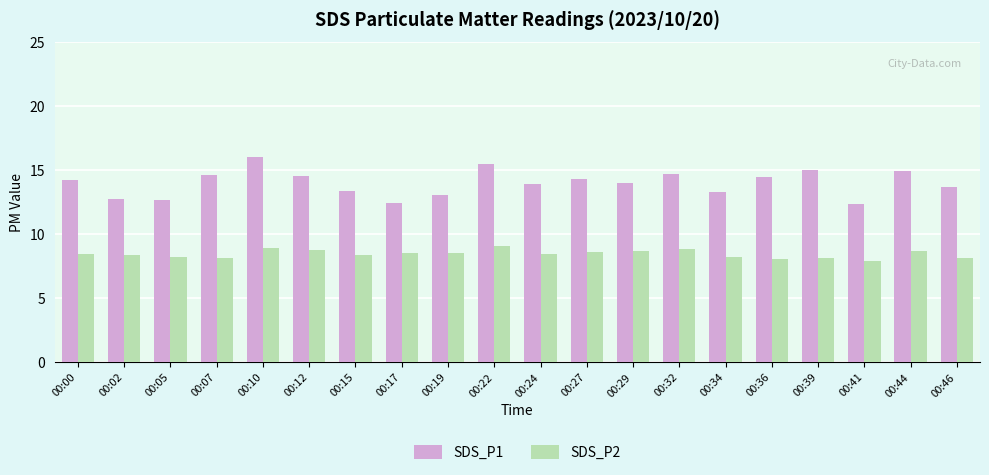

What is the difference between the highest and lowest values at 00:39?

6.9